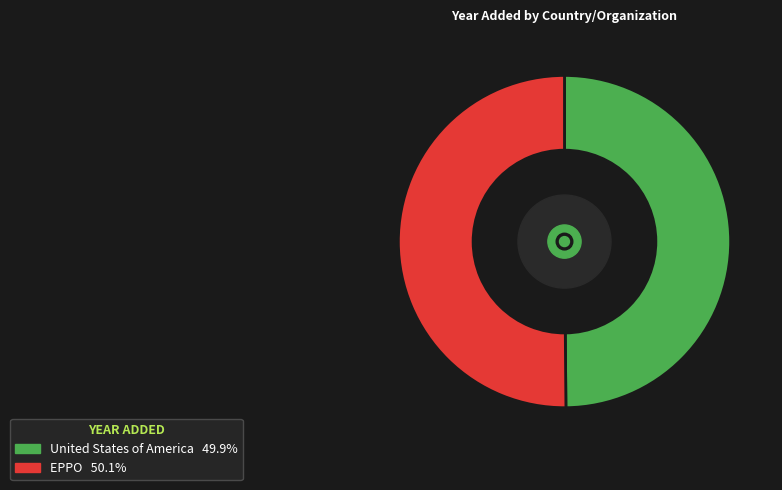

True or false: United States of America accounts for 50% of the total.

True